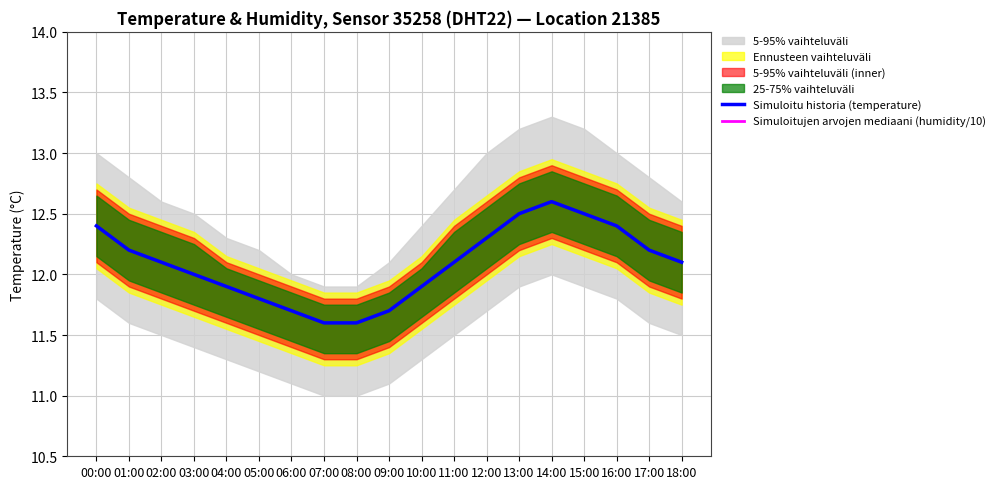

What is the total value across all series at 04:00?

21.9